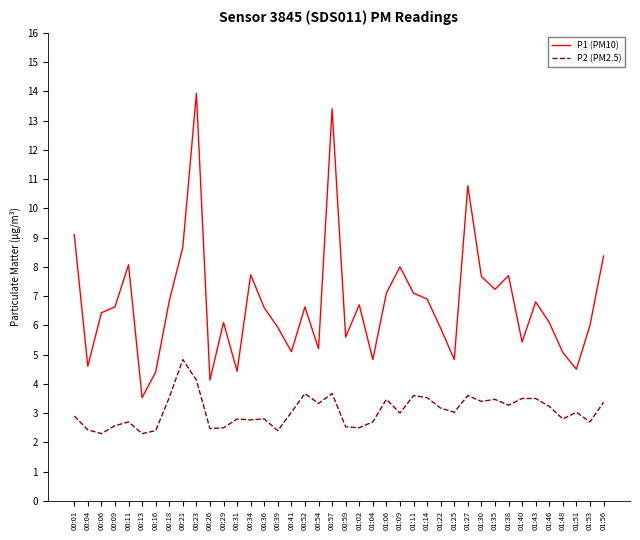

List the series in order of their overall mean, highest first.

P1 (PM10), P2 (PM2.5)